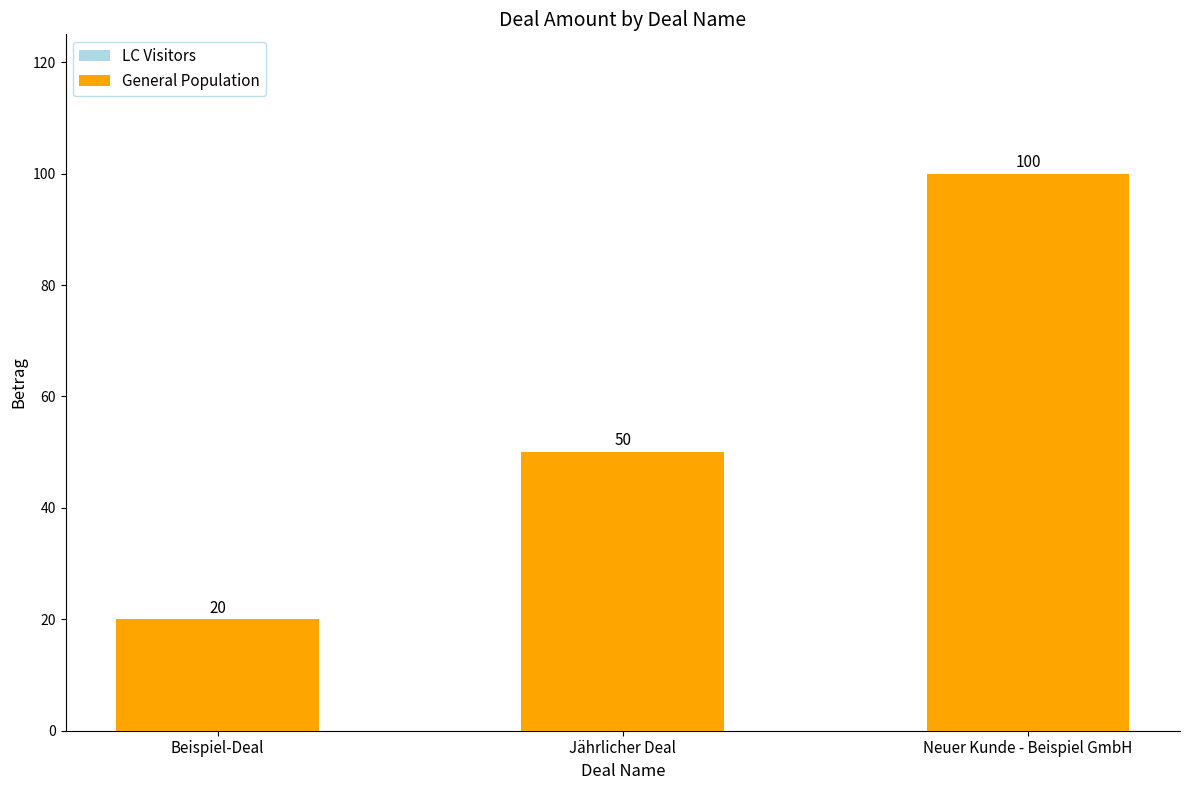

How many values are below 50?

1